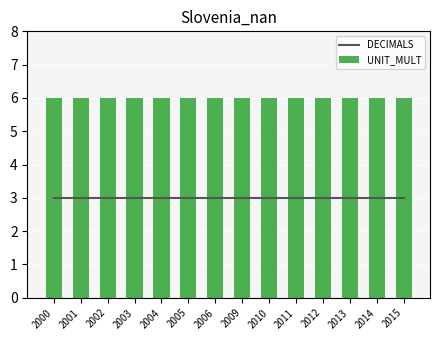

True or false: DECIMALS has a value of 2 at 2004.

False